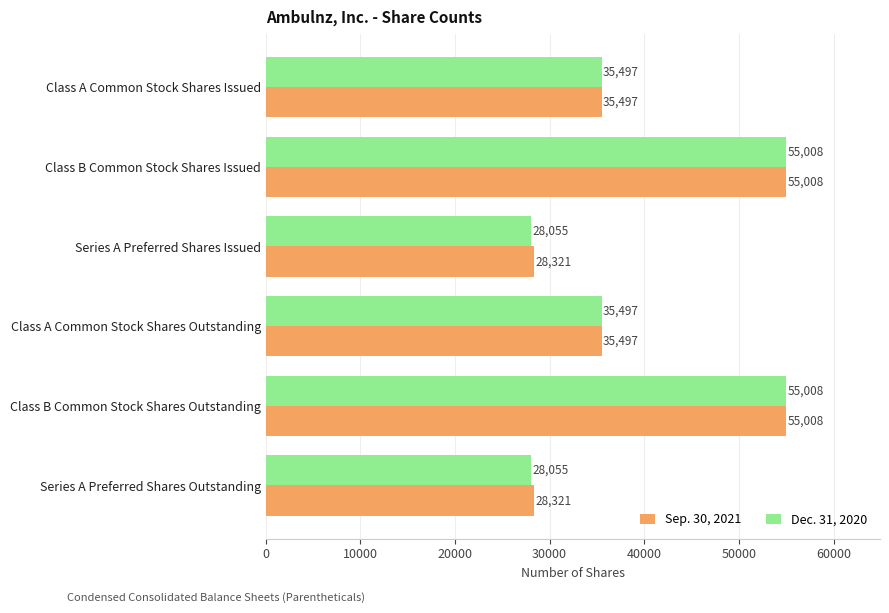

How many Dec. 31, 2020 values are between 28055 and 55008?

6